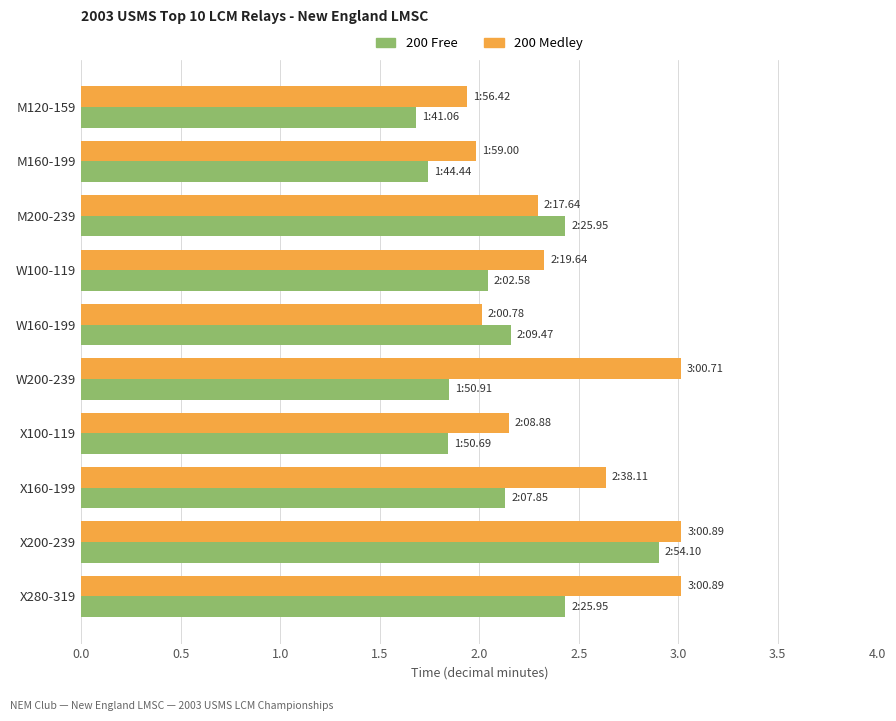

Is the value of 200 Free at X280-319 greater than the value of 200 Medley at M200-239?

Yes